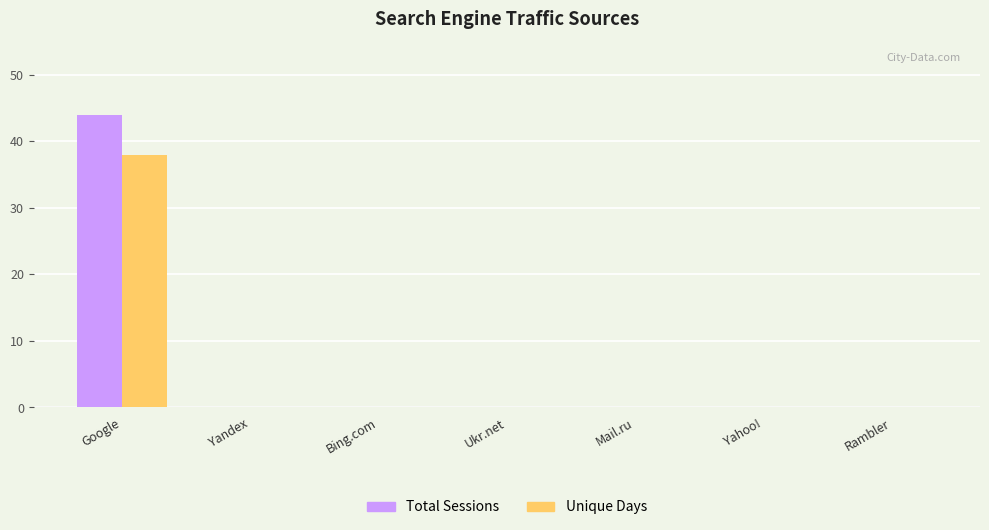

At which category is the sum across all series the highest?

Google